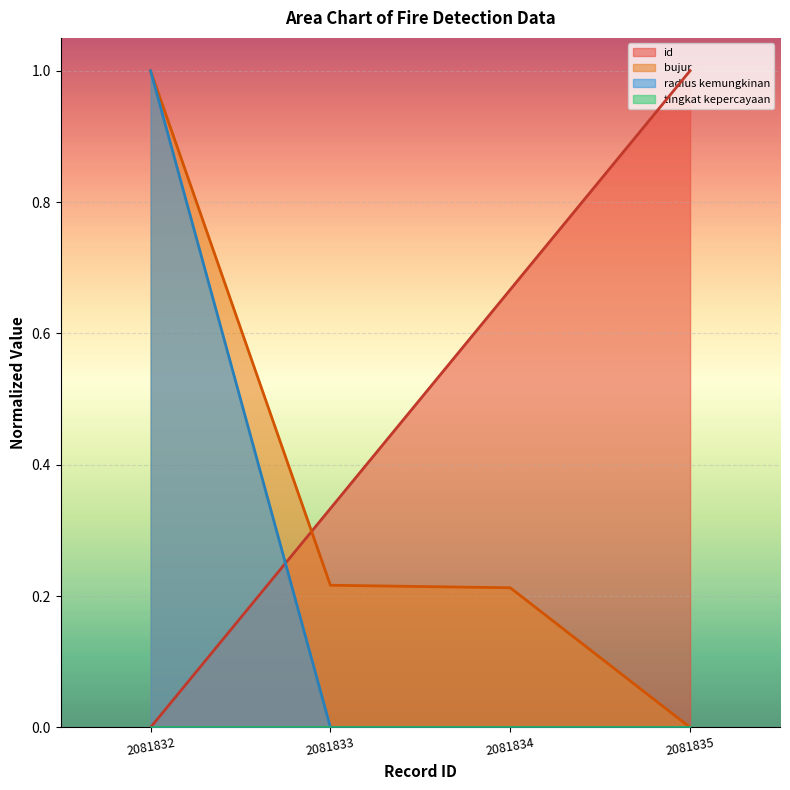

Which series has the widest spread of values?

id